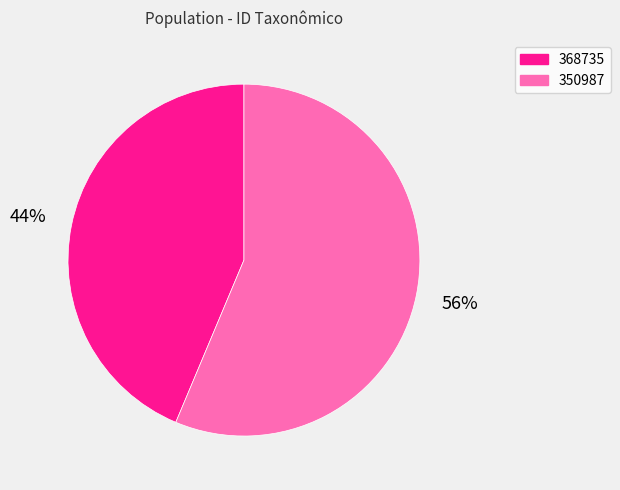

Is there a majority slice in this chart?

Yes